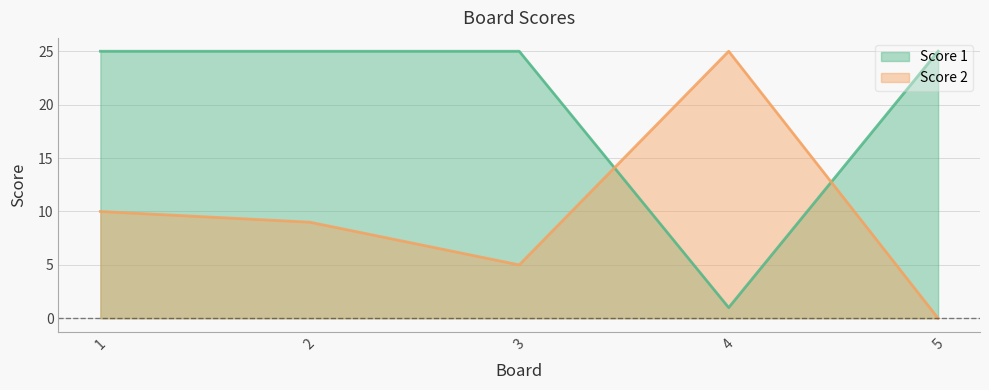

True or false: Score 2 has a value of 0 at 5.

True